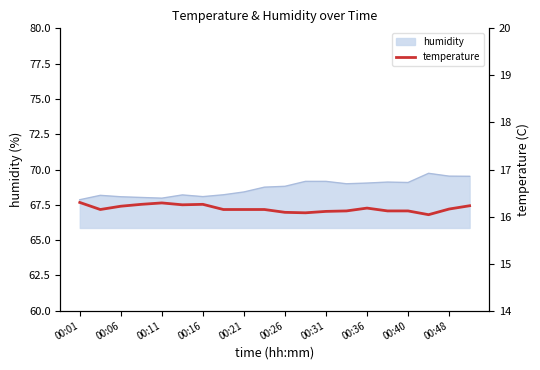

The humidity series shows 68.1 at 00:06. True or false?

True